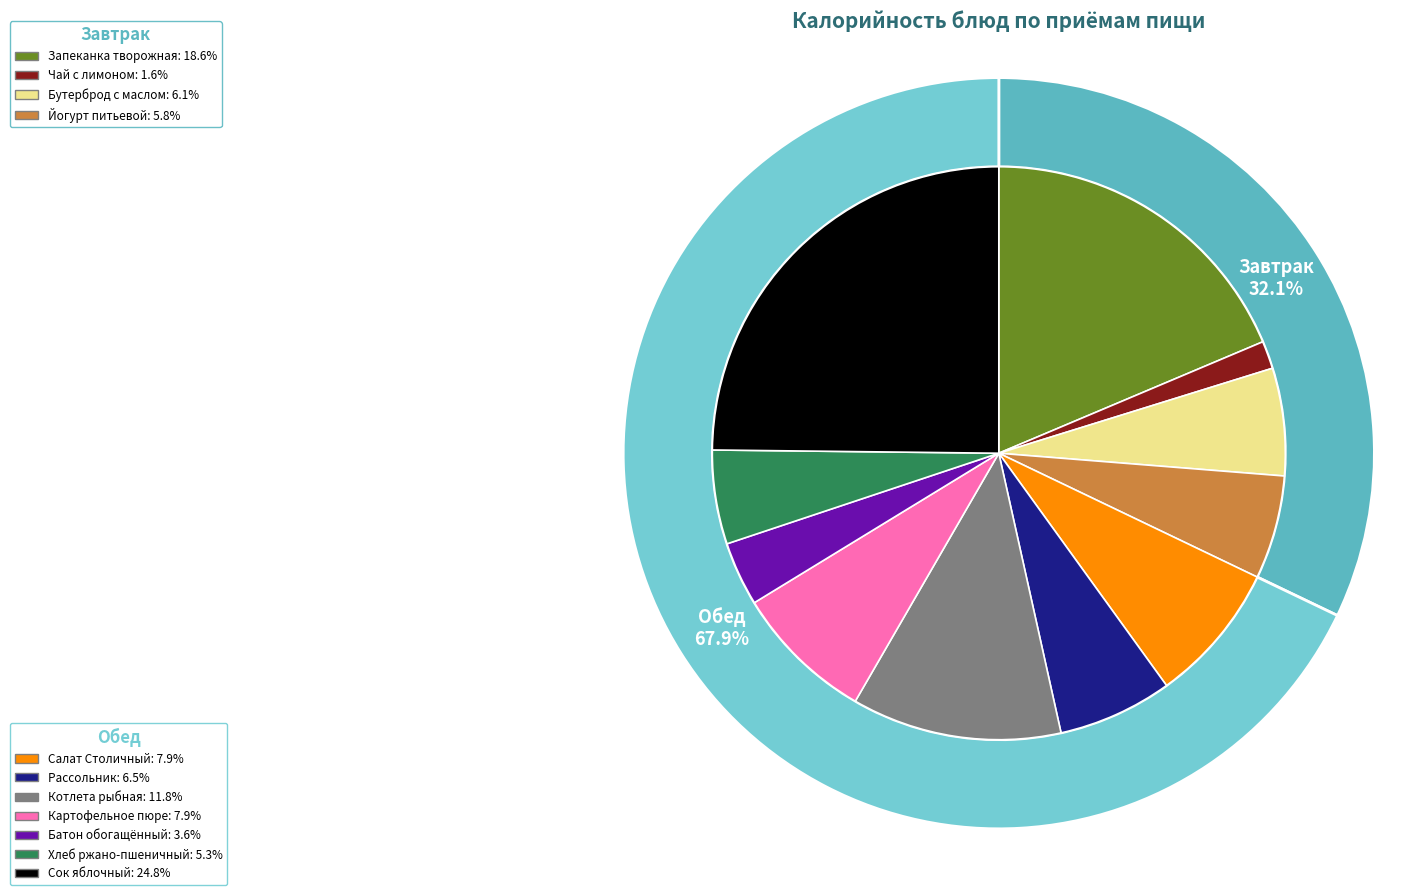

What percentage do ЧАЙ С САХАРОМ И ЛИМОНОМ and ЙОГУРТ ПИТЬЕВОЙ В ИНД. УПАКОВКЕ together represent?

7.4%